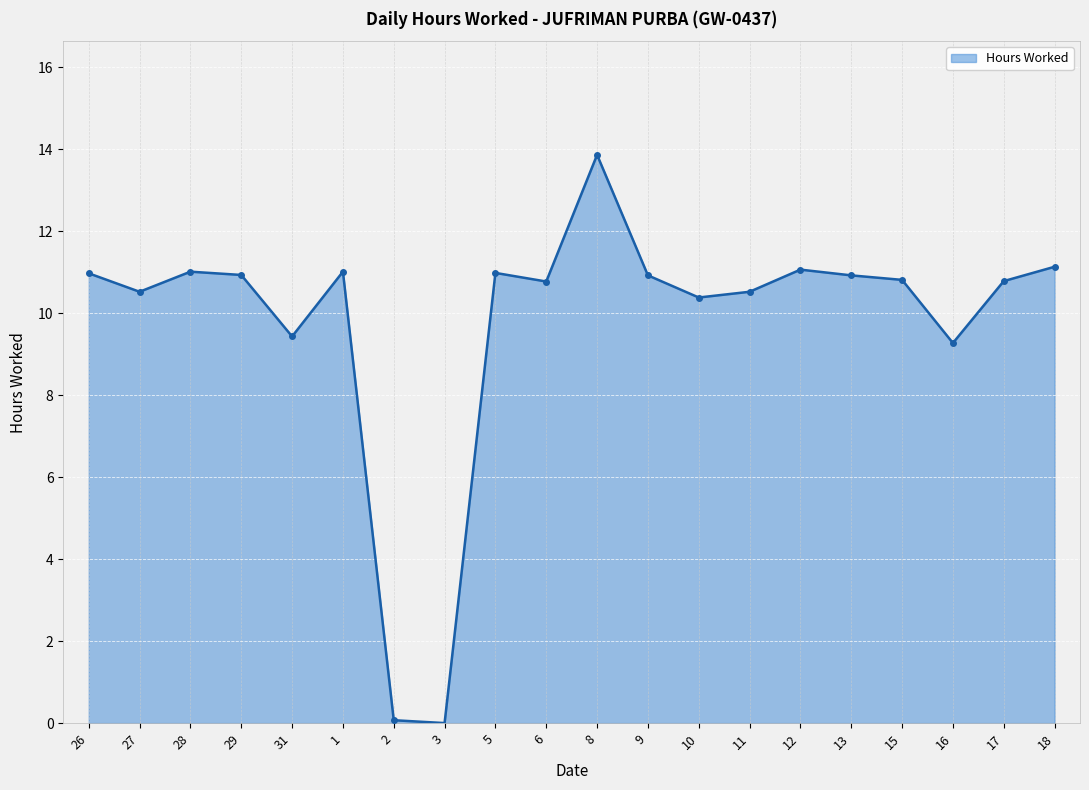

Approximately how many times larger is the value at 16 compared to 13?

0.8